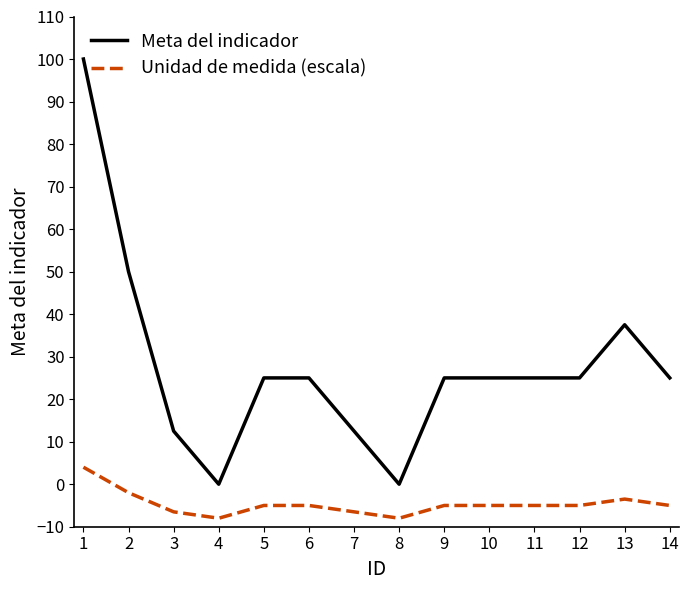

Rank the series at 10 from highest to lowest value.

Meta del indicador, Unidad de medida (escala)